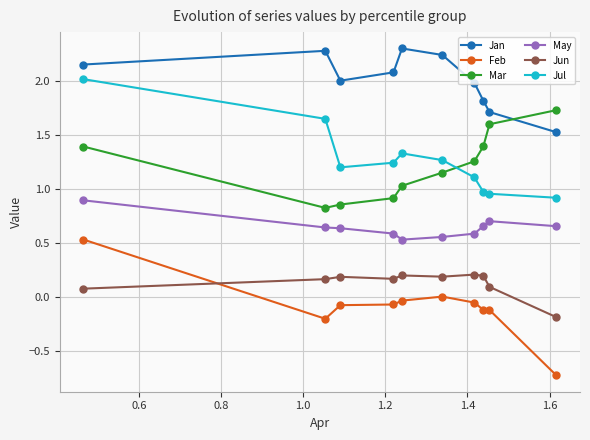

List the series in order of their peak value, lowest first.

Jun, Feb, May, Mar, Jul, Jan